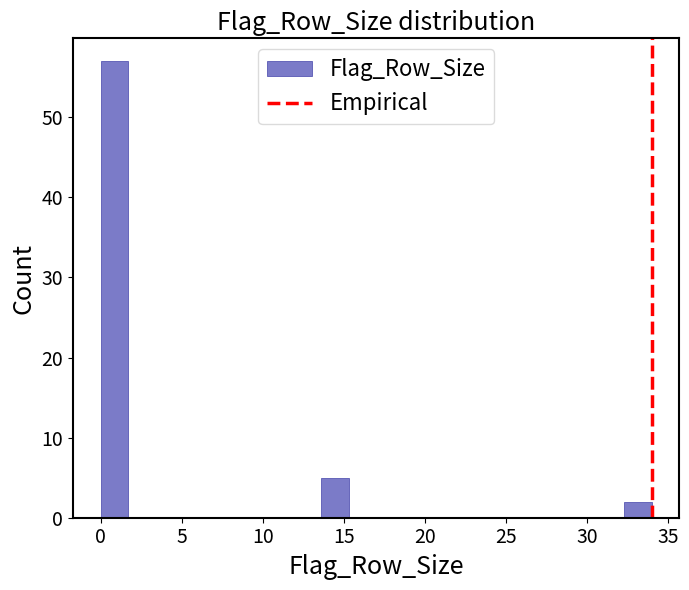

Around what value on the x-axis is the tallest bar? Give the approximate position of its centre, as read against the axis.

1.0